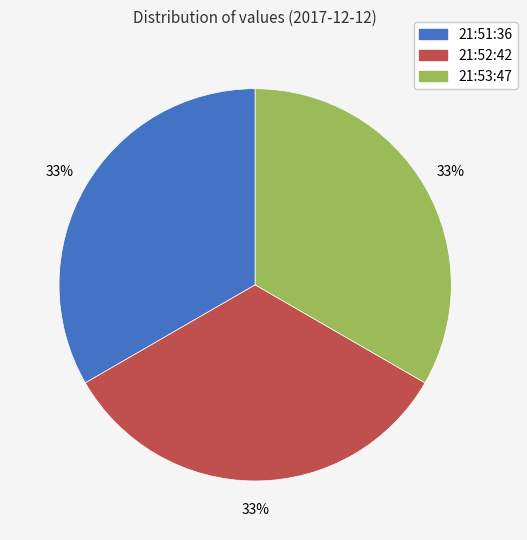

To the nearest percent, what is the combined percentage of 21:52:42 and 21:51:36?

67%